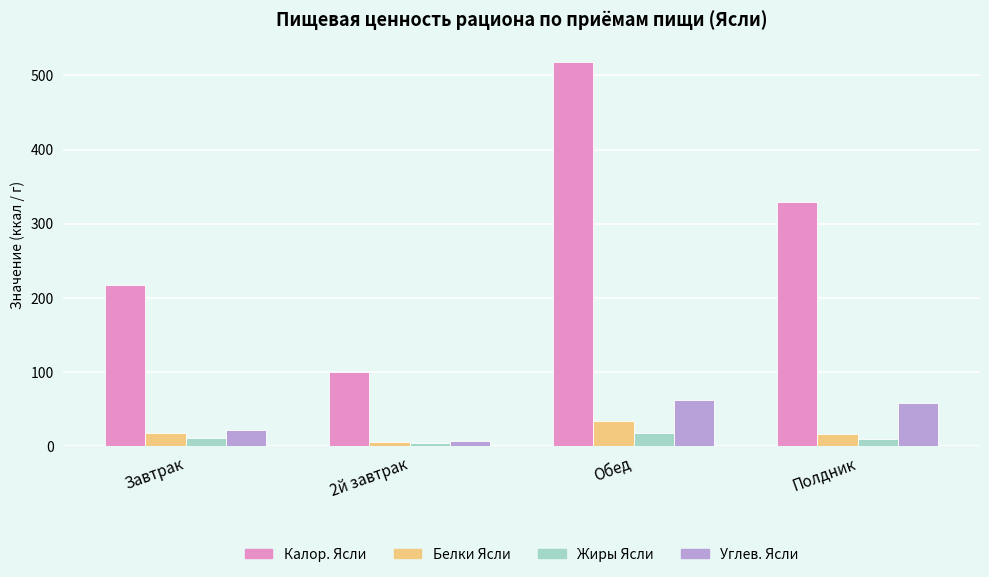

Rank the series by their maximum value, from highest to lowest.

Калор. Ясли, Углев. Ясли, Белки Ясли, Жиры Ясли